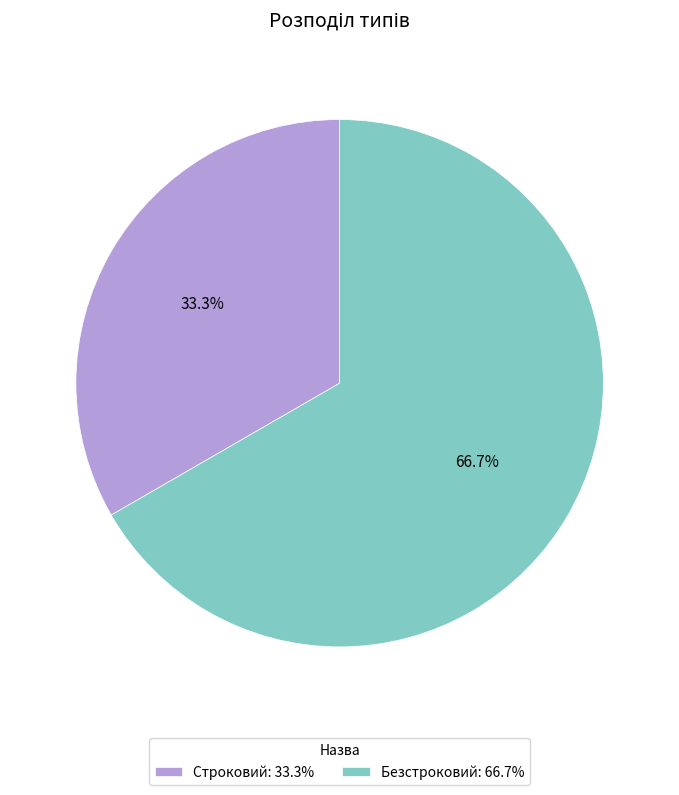

Which slice is the largest?

Безстроковий